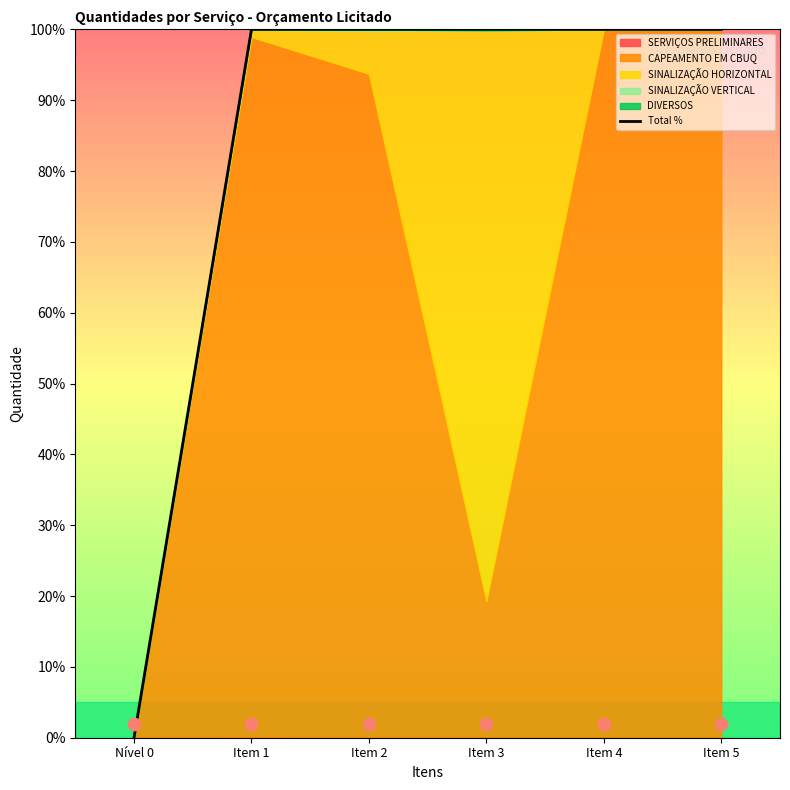

Approximately how many times larger is the value at Item 2 compared to Item 4?

1.0